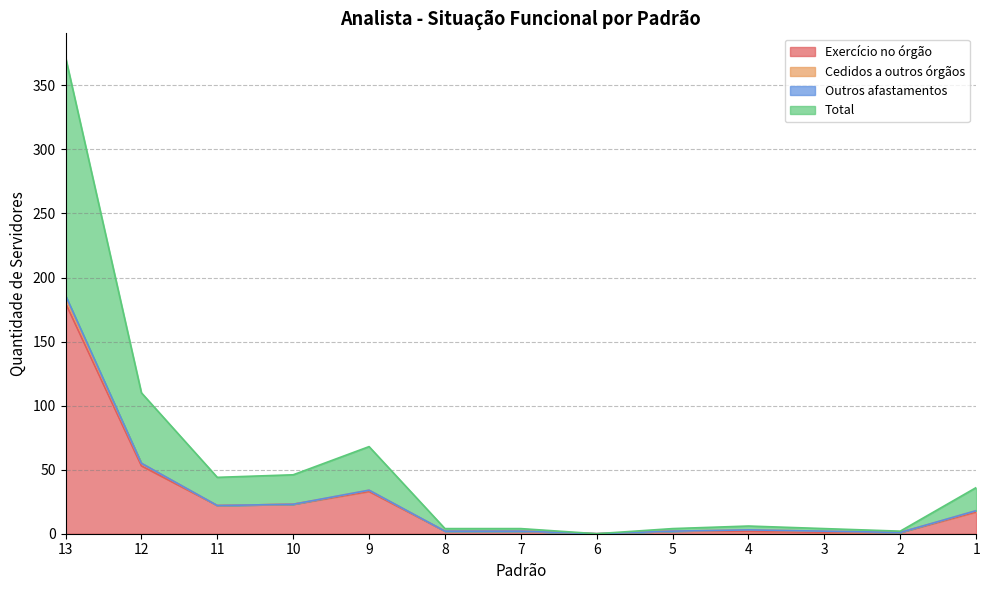

At which label does Total first exceed 3?

13